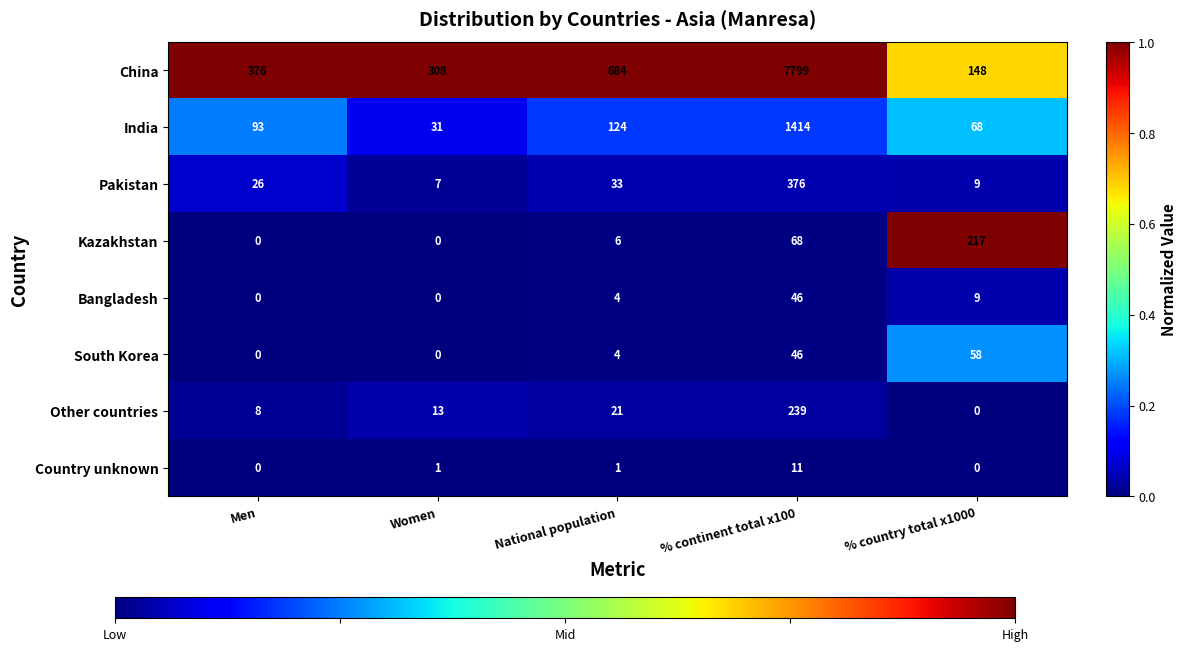

What is the difference between the highest and lowest values at Women?

308